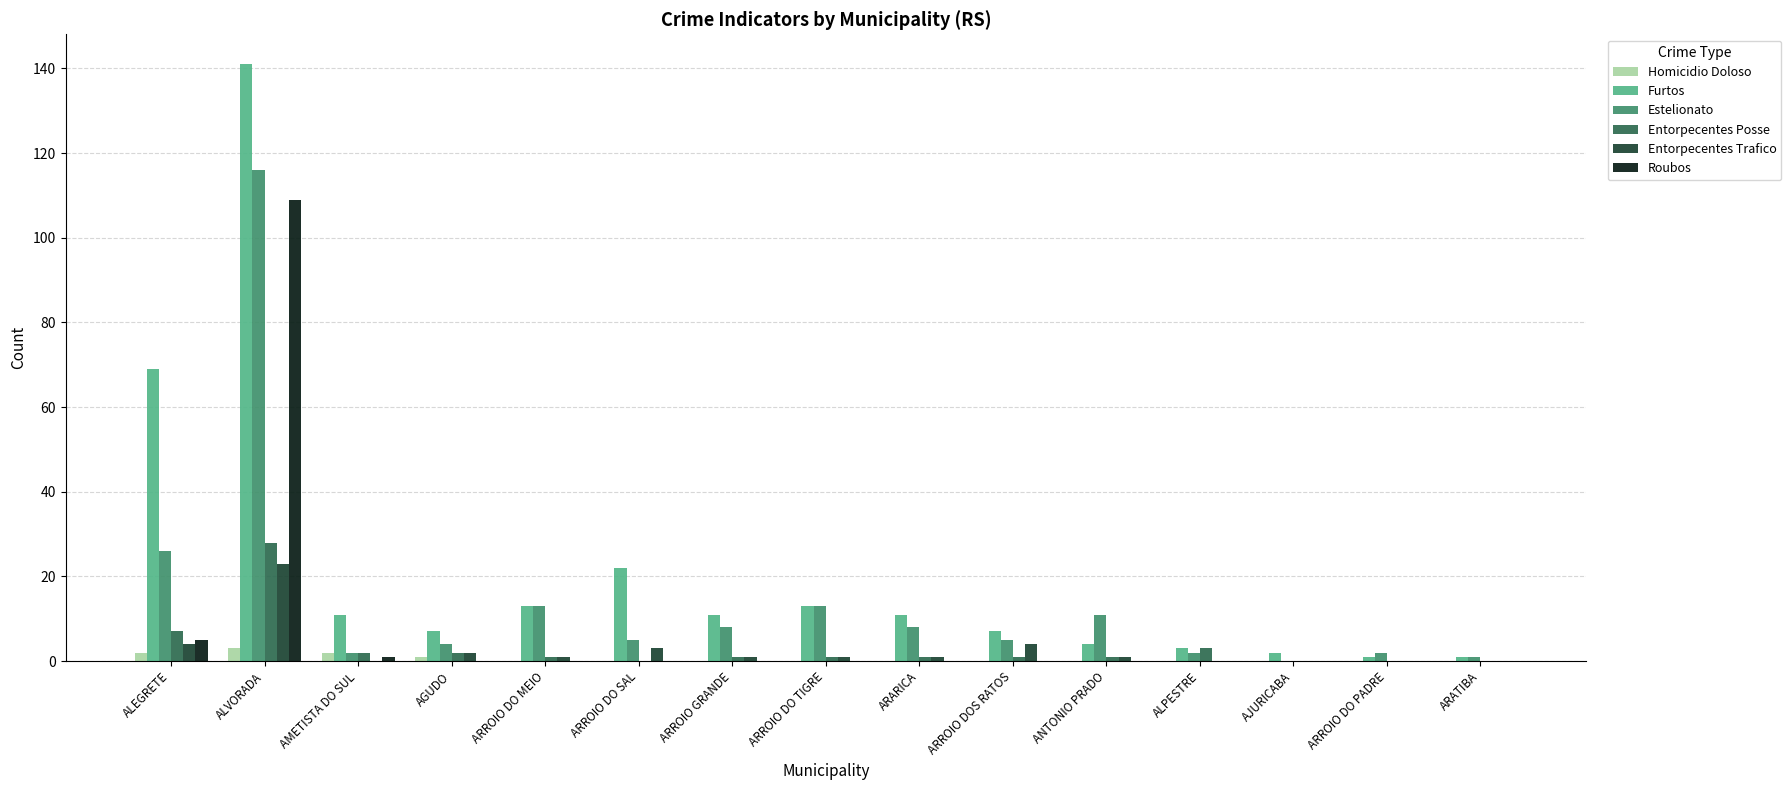

Which series changed the most between ALEGRETE and ARROIO GRANDE?

Furtos